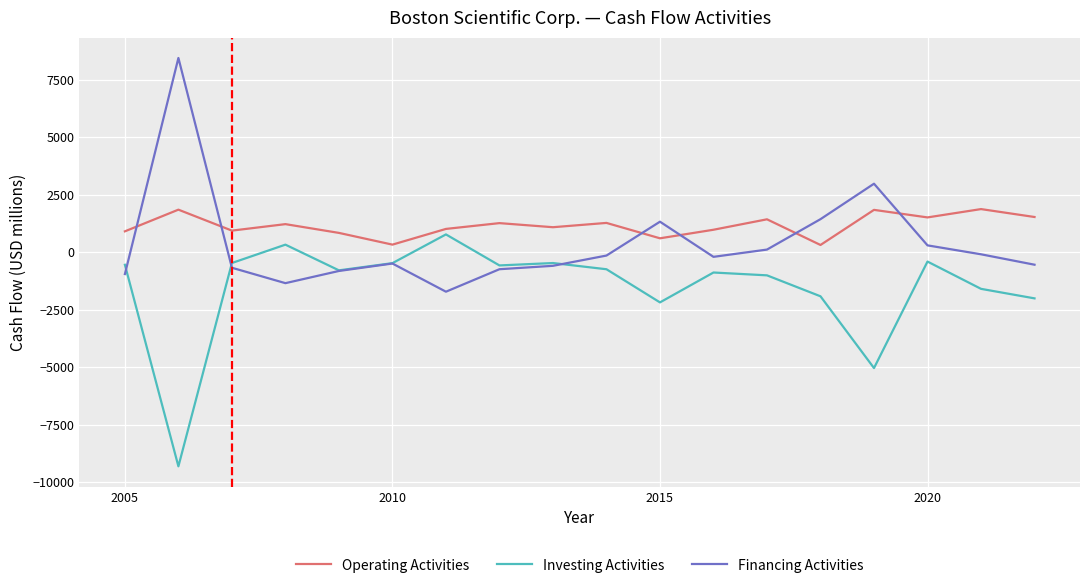

True or false: Operating Activities and Financing Activities cross at least once.

True